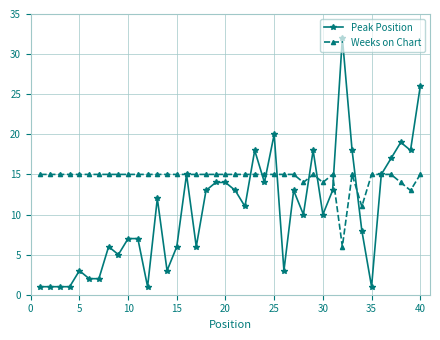

True or false: Peak Position has more than 0 points higher than both neighbors.

True